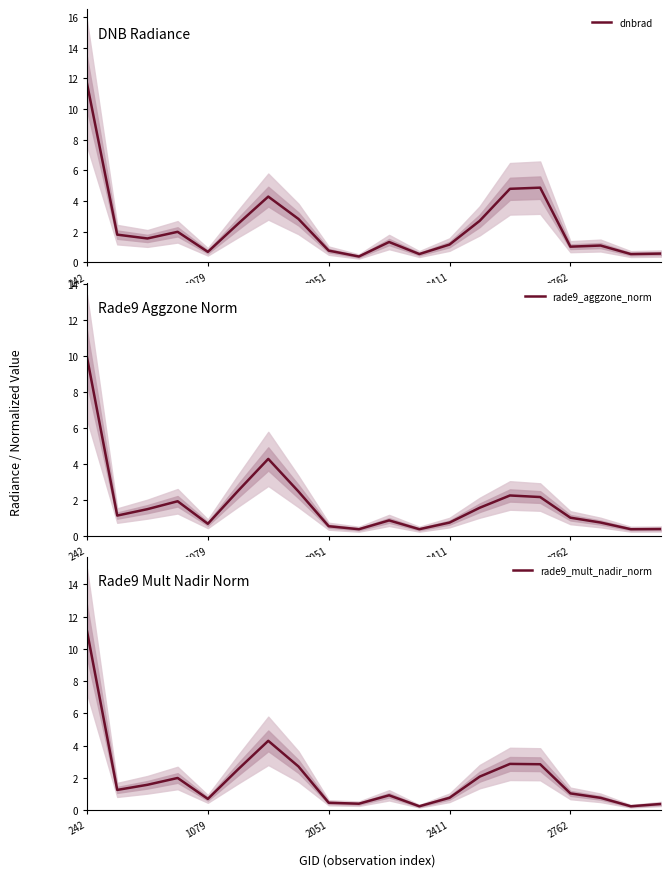

What is the total value across all series at 15?

9.9